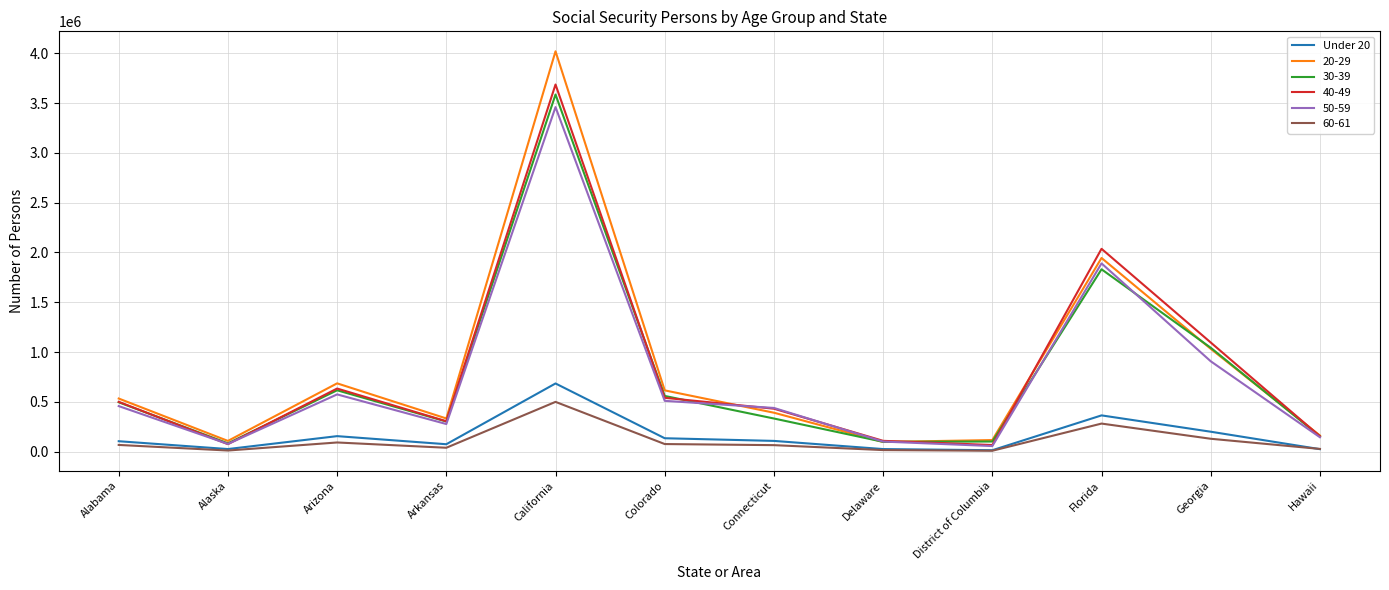

The value of 20-29 at Connecticut is 390606. True or false?

True